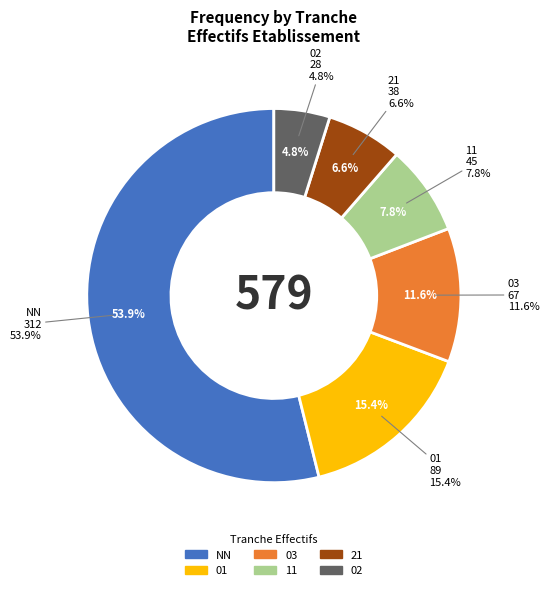

To the nearest percent, what portion does 11 represent?

8%